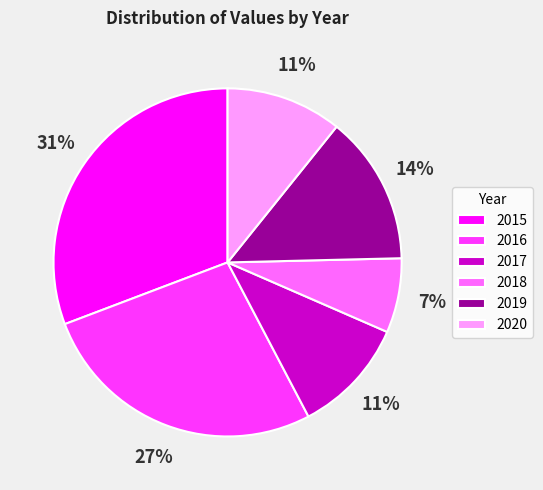

How many slices are in this pie chart?

6